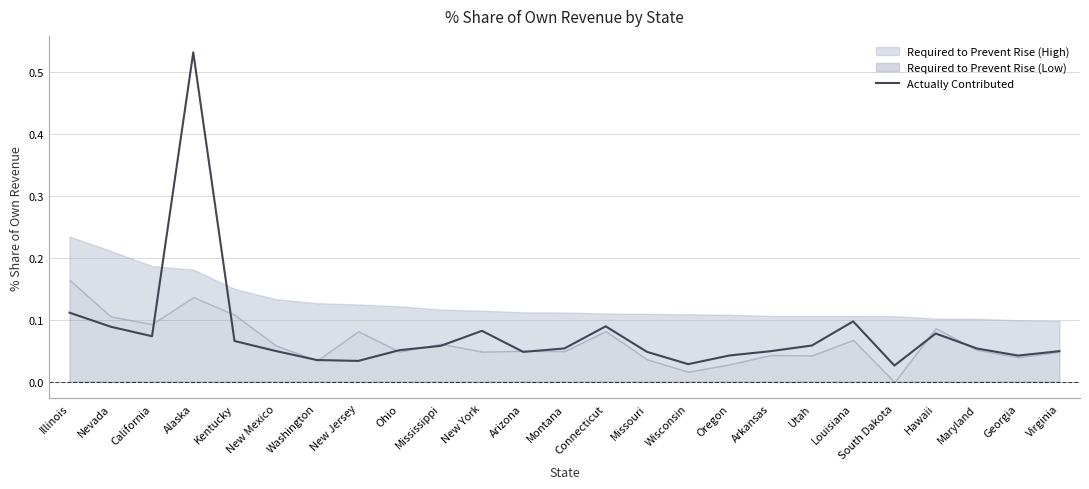

Which category has the lowest value across all series?

South Dakota